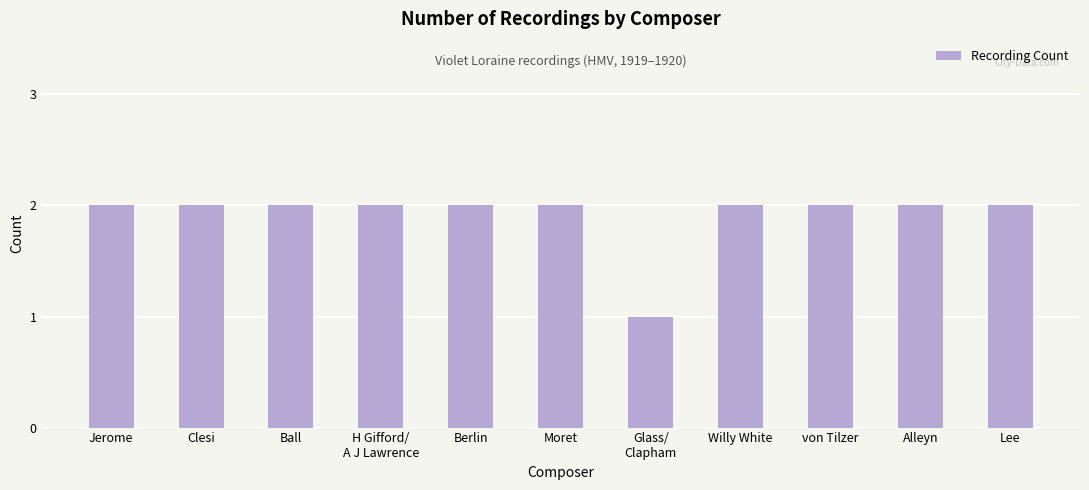

At which label is the value closest to 1?

Glass/
Clapham